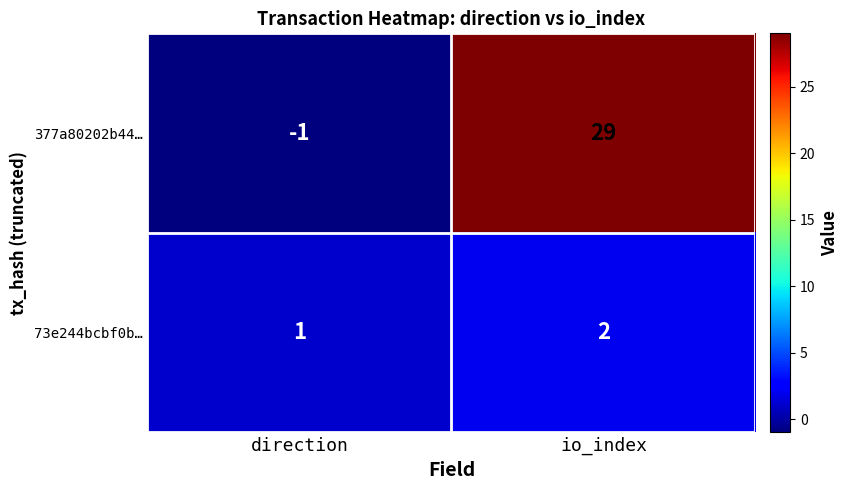

What is the maximum value shown in the chart?

29